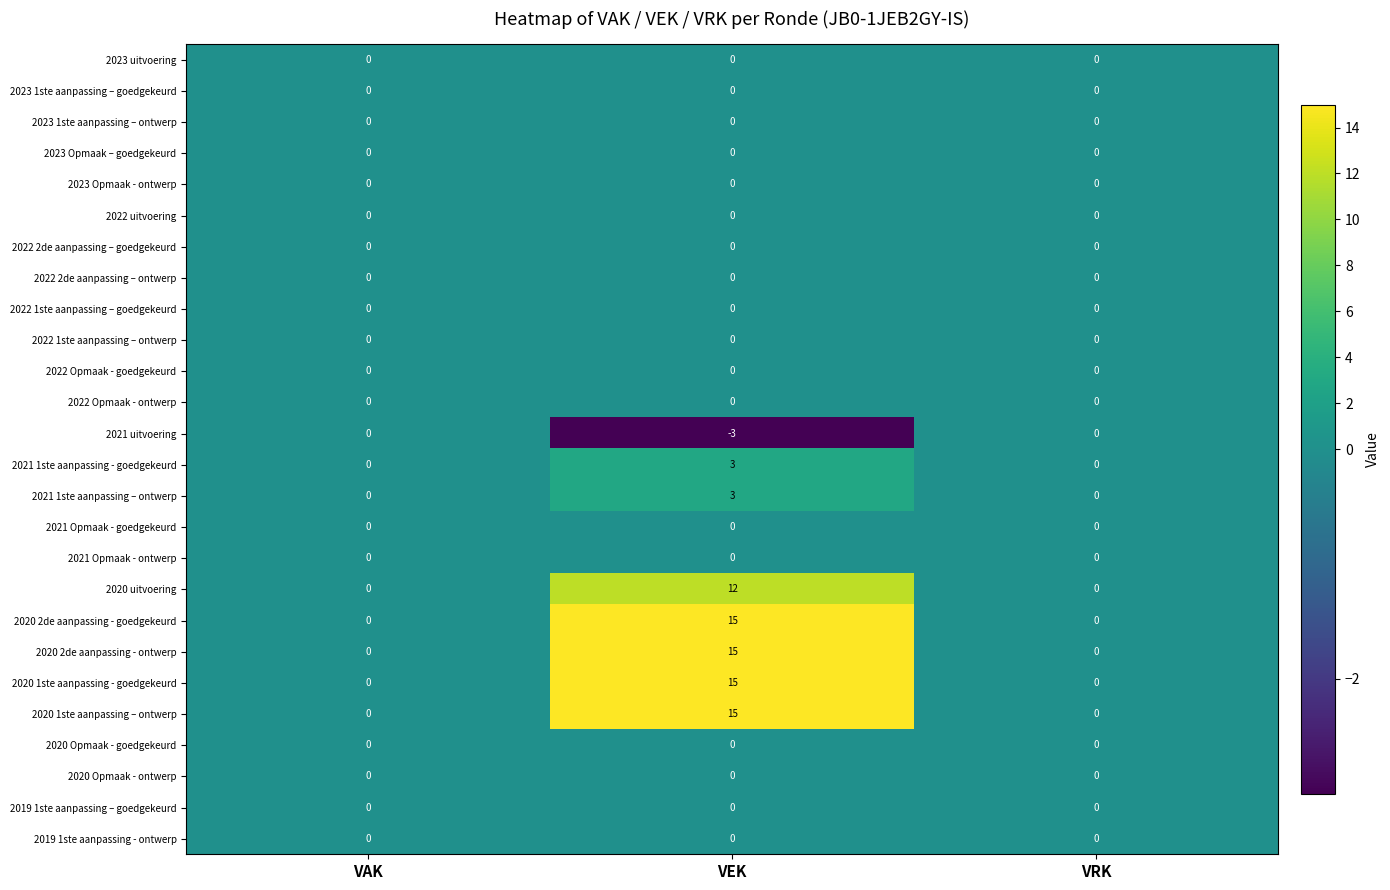

What is the average value of the 2020 uitvoering series?

4